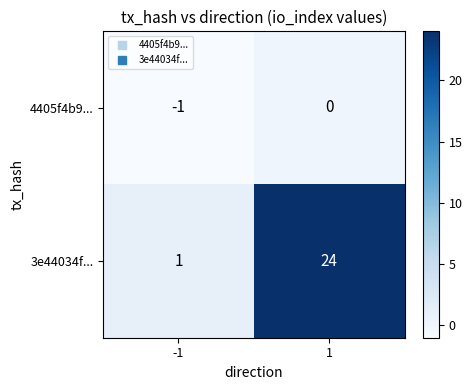

What is the maximum value shown in the chart?

24